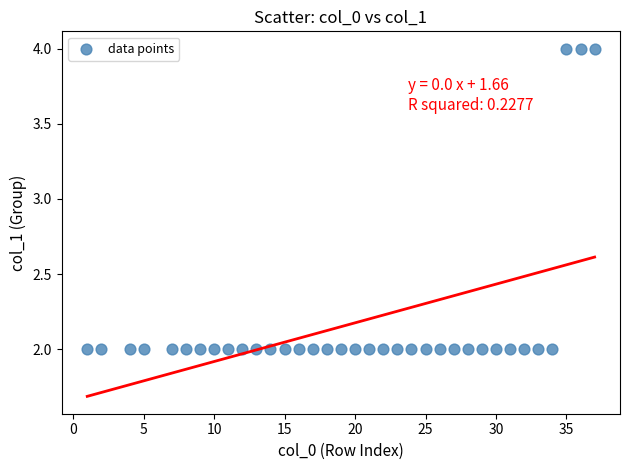

What is the range of X values (max minus min)?

36